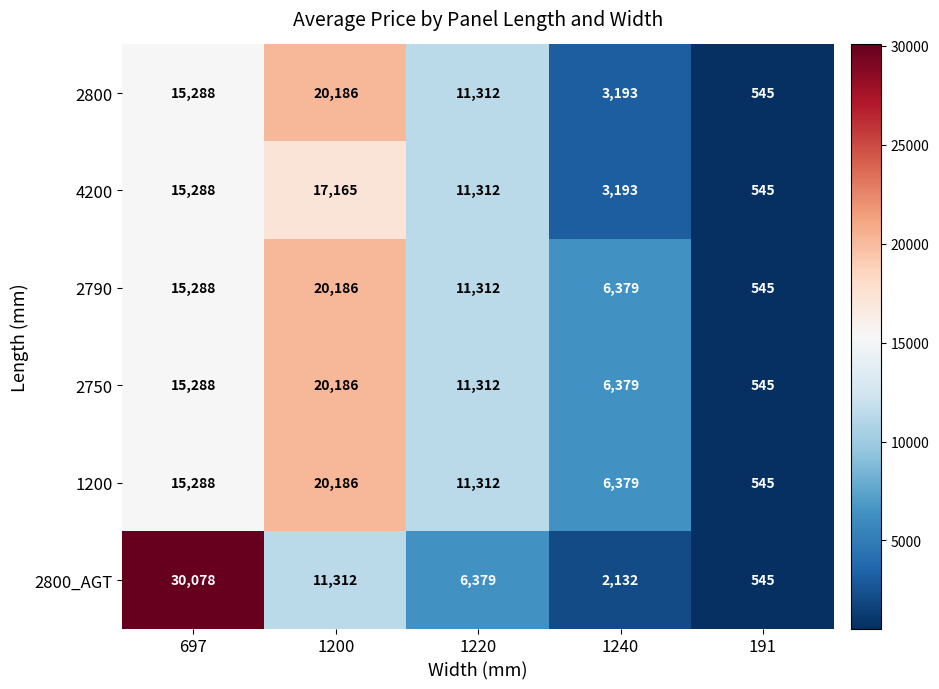

What is the maximum value for 2800_AGT?

30078